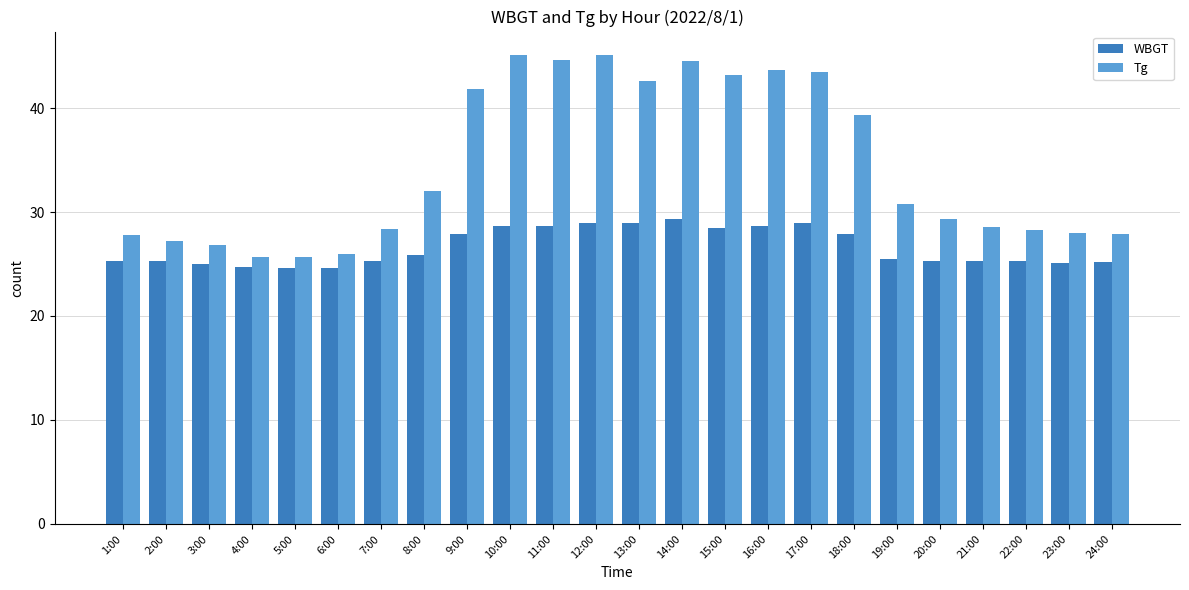

At which label does WBGT first exceed 25?

1:00